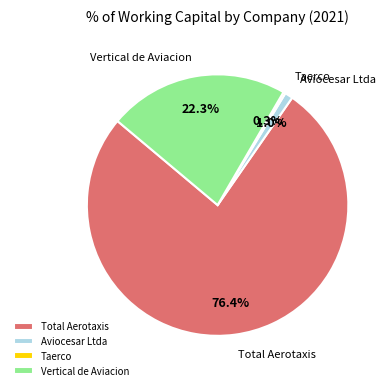

Which slice is the largest?

Total Aerotaxis